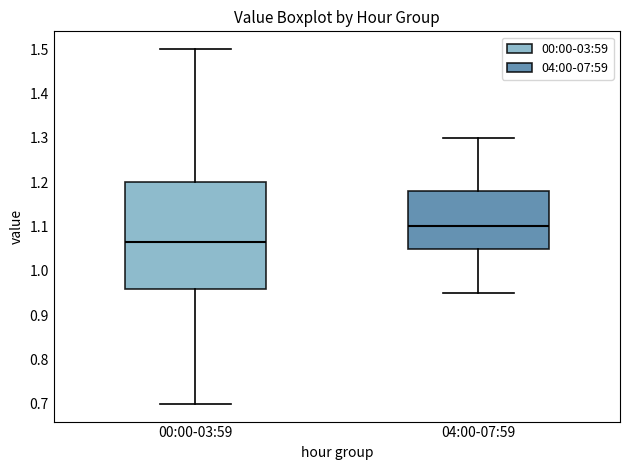

Reading left to right, read every box against the y-axis: the position of its median line, the range the box covers, and the ends of its whiskers. The values are not printed on the chart, so give them approximately, as read against the axis.

00:00-03:59: median 1.07, box 0.96 to 1.20, whiskers 0.70 to 1.50
04:00-07:59: median 1.10, box 1.05 to 1.18, whiskers 0.95 to 1.30